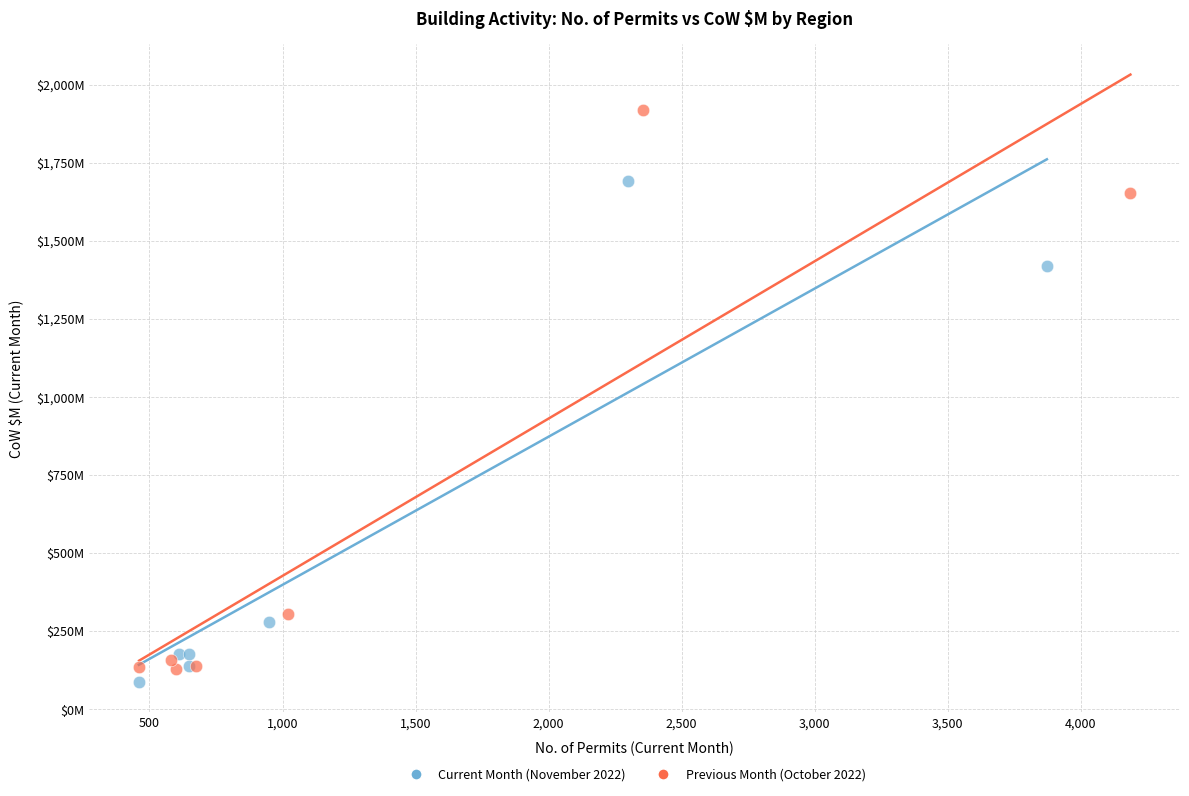

What are all the series names shown in the legend?

Current Month (November 2022), Previous Month (October 2022)